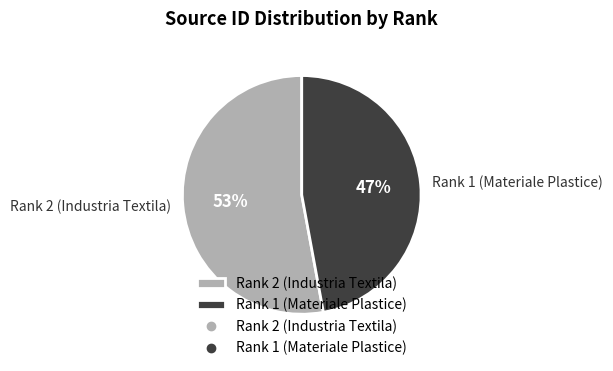

Count the number of slices in the pie.

2